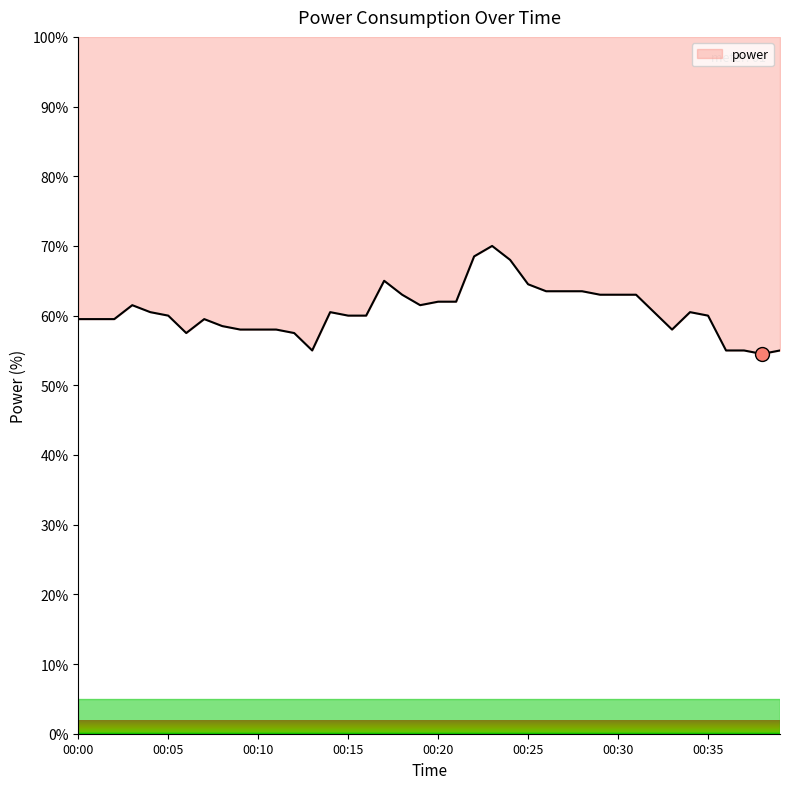

Where is the first local minimum?

00:06